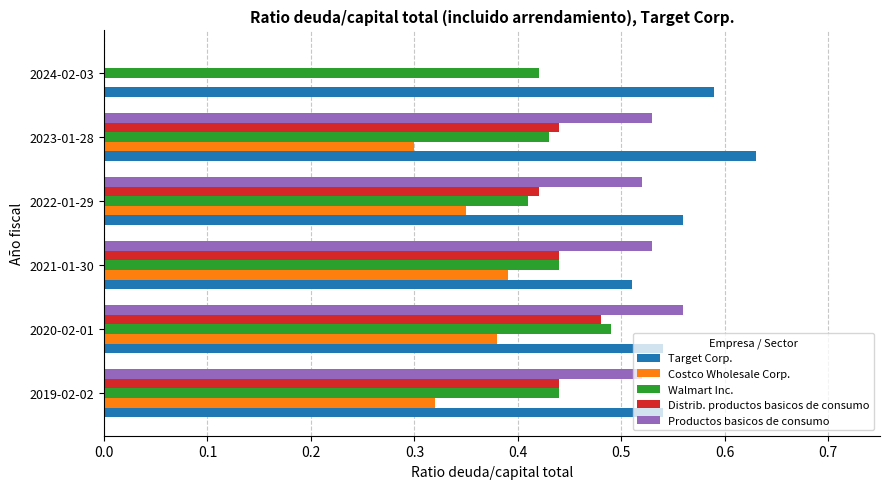

True or false: Target Corp. has a value of 0.3 at 2021-01-30.

False